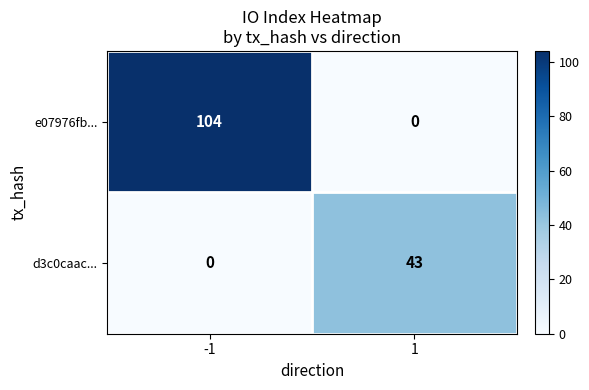

Reading left to right, list all the values displayed in this chart.

e07976fb...: -1=104	1=0
d3c0caac...: -1=0	1=43